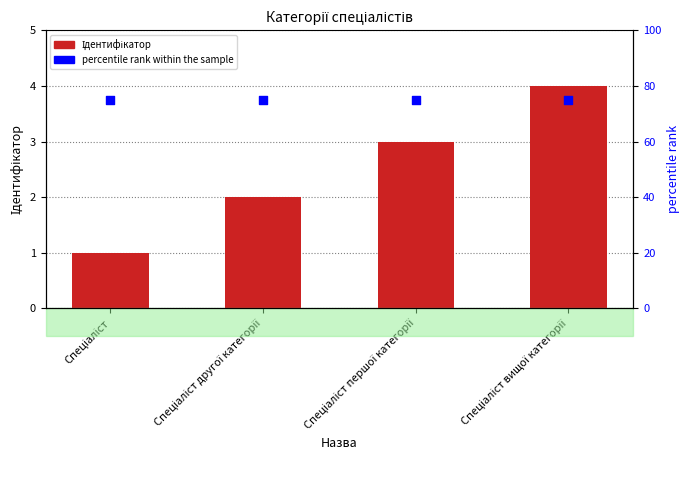

What is the total value across all series at Спеціаліст?

76